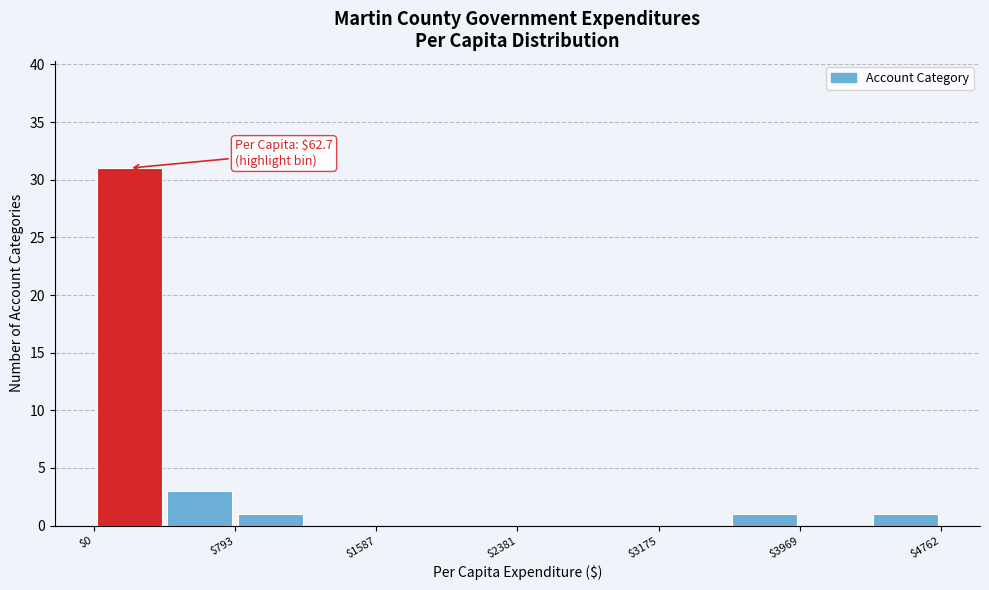

Read against the x-axis, roughly where is the centre of the tallest bar?

200